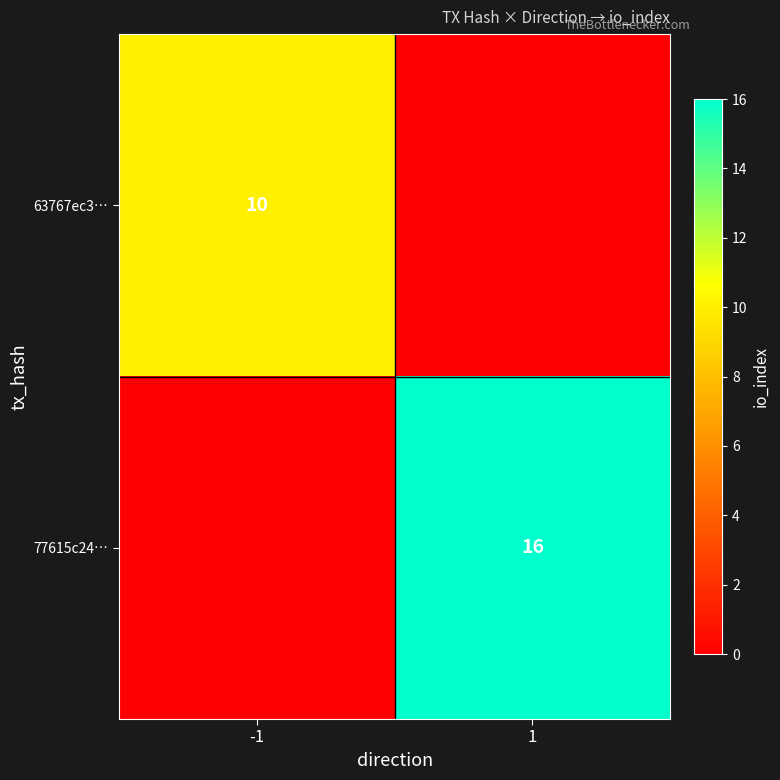

Is it true that 63767ec3… equals 10 at -1?

True